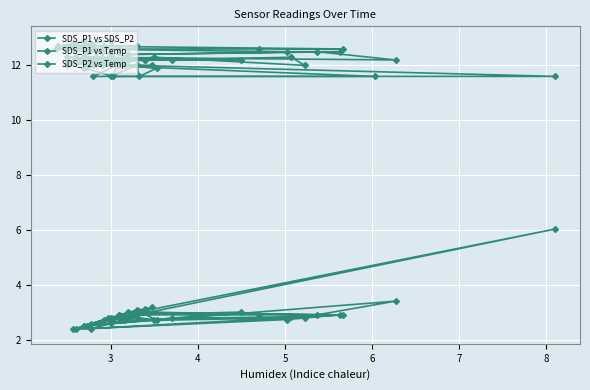

What is the difference between the maximum and minimum values in the SDS_P2 vs Temp series?

1.3